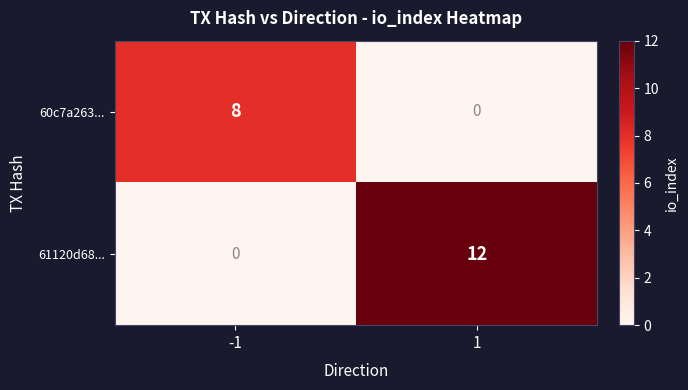

What is the difference between the 60c7a263... values at -1 and 1?

8